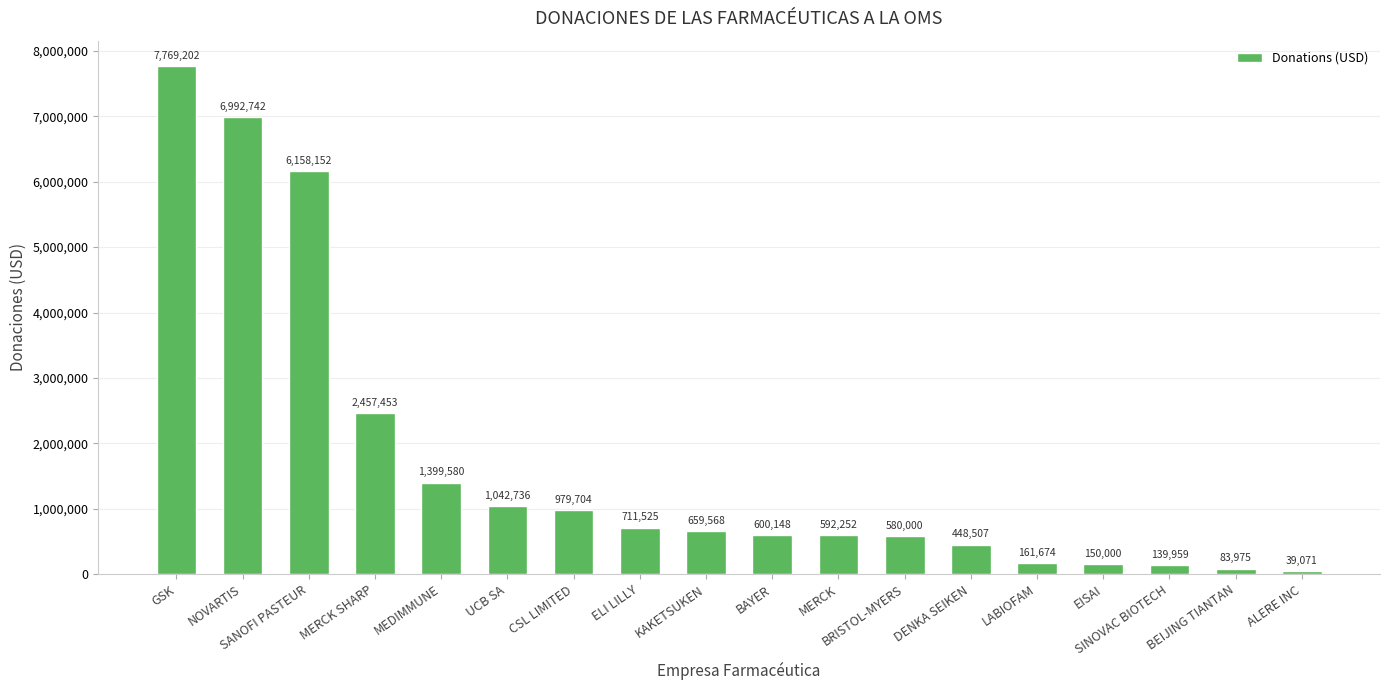

What is the label of the 6th bar from the left?

UCB SA